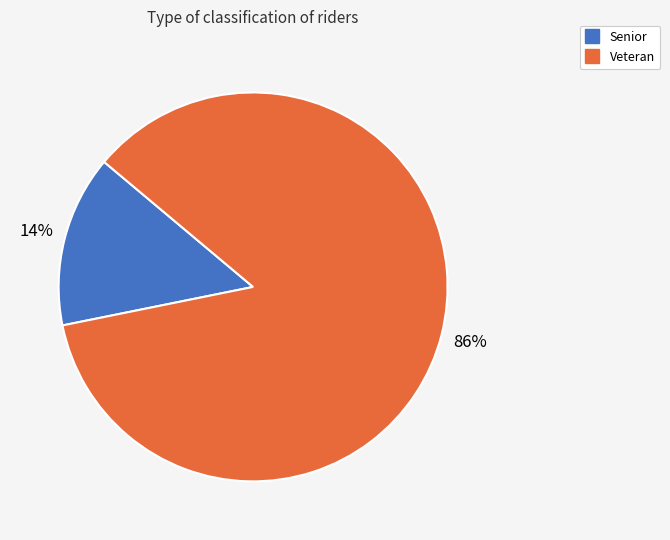

Which has a higher value, Senior or Veteran?

Veteran